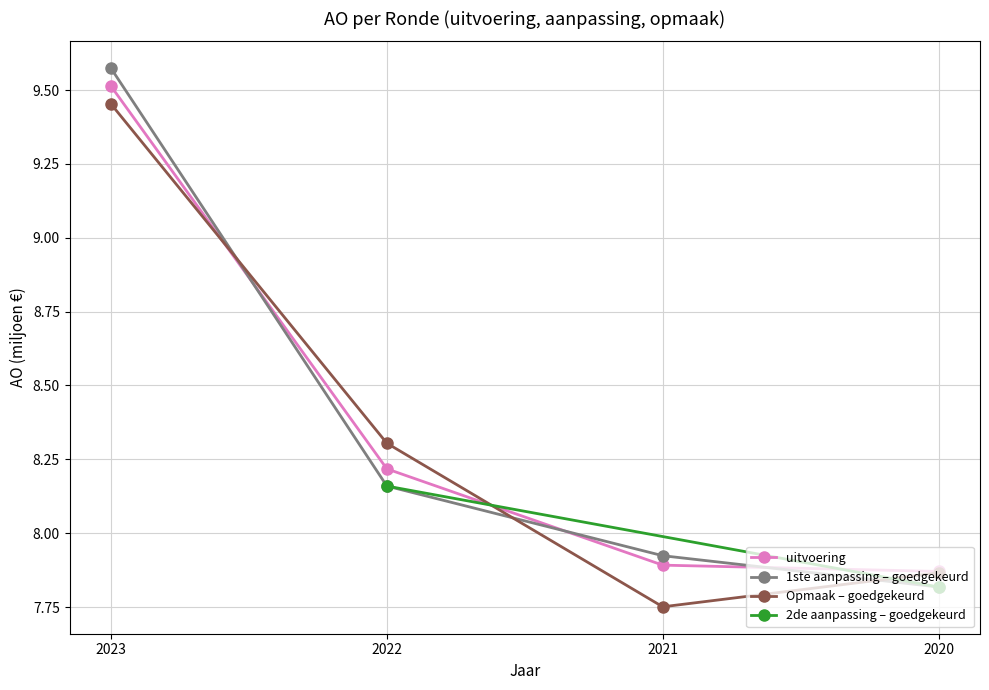

What is the sum of the uitvoering values at 2021 and 2020?

15.8